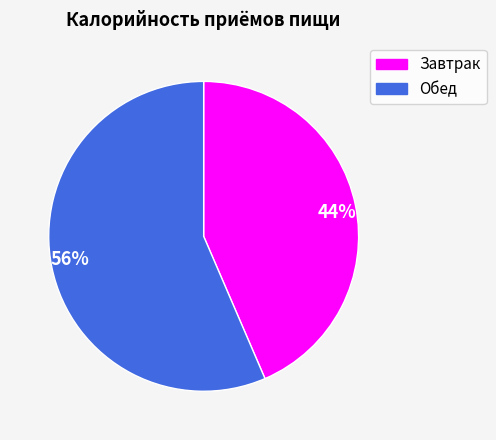

Is it true that 56% is 56% of the pie?

True